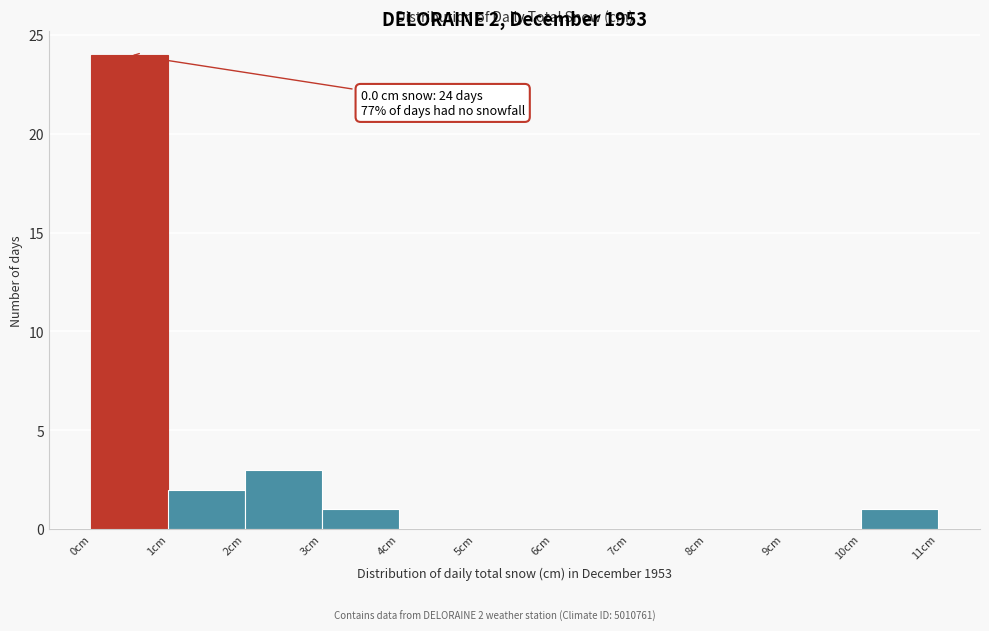

Which range on the x-axis has the tallest bar?

0 to 1